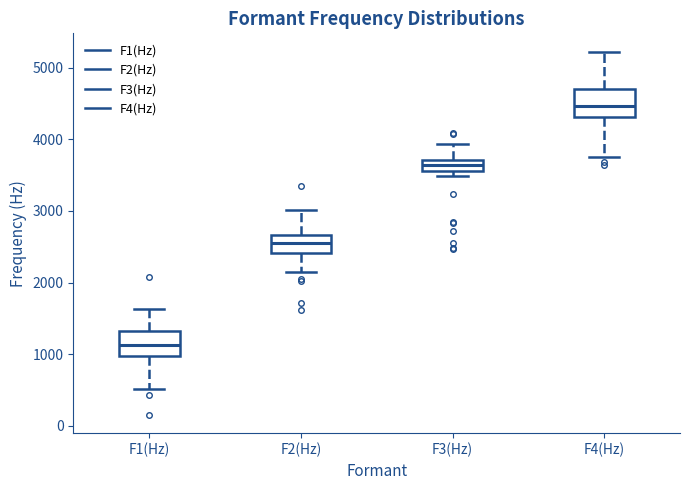

Which box's median line is the highest?

F4(Hz)